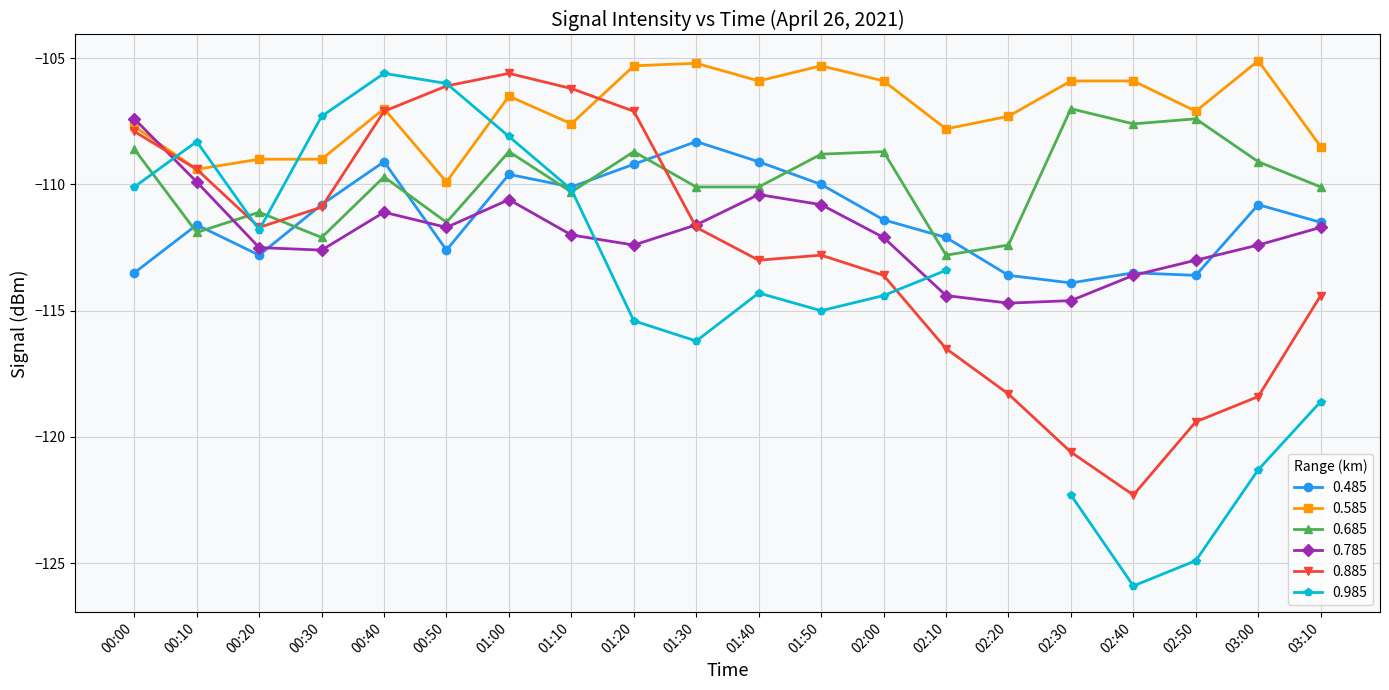

At which category does 0.885 reach its first local peak?

01:00